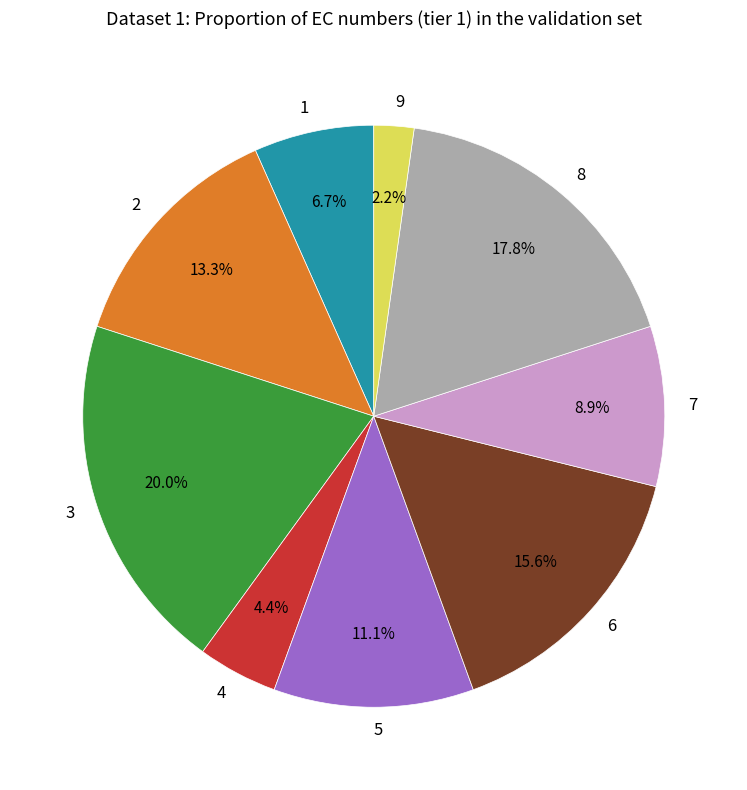

Does 6 account for over 50% of the chart?

No